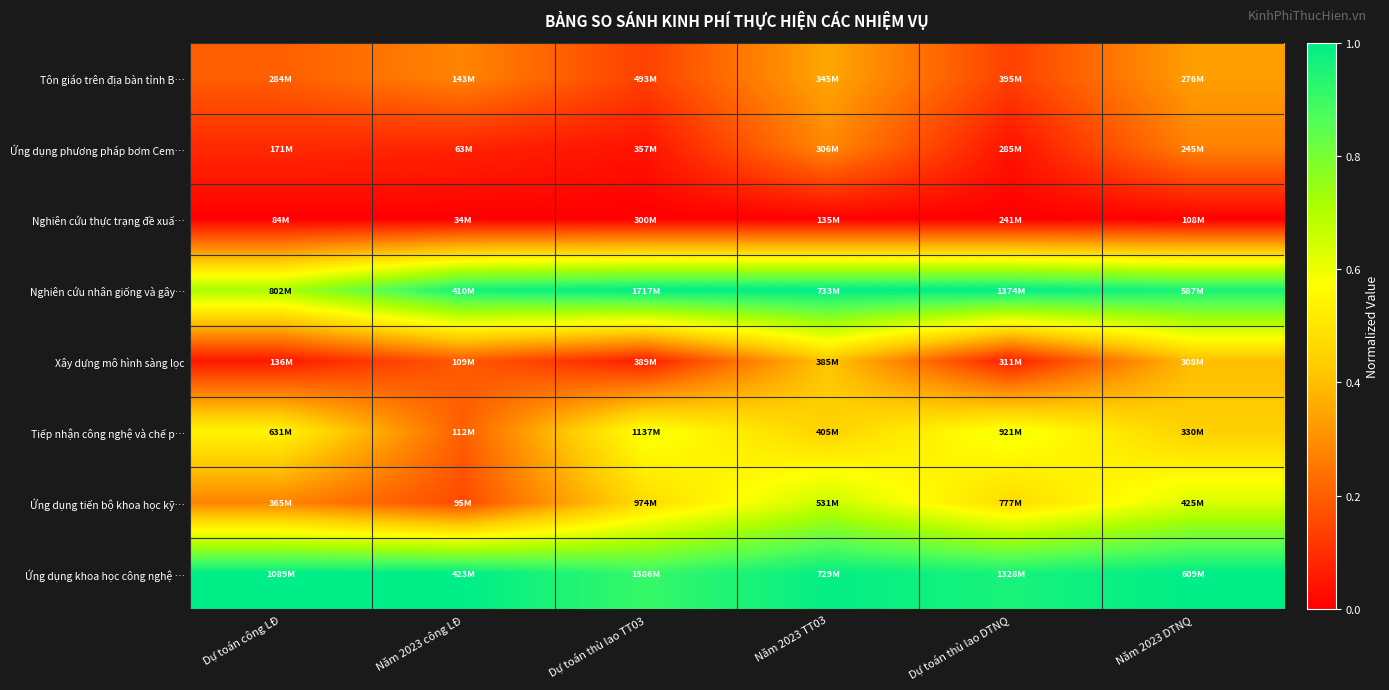

Reading right to left, extract all data points from this chart.

Tôn giáo trên địa bàn tỉnh B…: Năm 2023 DTNQ=0.3	Dự toán thù lao DTNQ=0.1	Năm 2023 TT03=0.4	Dự toán thù lao TT03=0.1	Năm 2023 công LĐ=0.3	Dự toán công LĐ=0.2
Ứng dụng phương pháp bơm Cem…: Năm 2023 DTNQ=0.3	Dự toán thù lao DTNQ=0.0	Năm 2023 TT03=0.3	Dự toán thù lao TT03=0.0	Năm 2023 công LĐ=0.1	Dự toán công LĐ=0.1
Nghiên cứu thực trạng đề xuấ…: Năm 2023 DTNQ=0.0	Dự toán thù lao DTNQ=0.0	Năm 2023 TT03=0.0	Dự toán thù lao TT03=0.0	Năm 2023 công LĐ=0.0	Dự toán công LĐ=0.0
Nghiên cứu nhân giống và gây…: Năm 2023 DTNQ=1.0	Dự toán thù lao DTNQ=1.0	Năm 2023 TT03=1.0	Dự toán thù lao TT03=1.0	Năm 2023 công LĐ=1.0	Dự toán công LĐ=0.7
Xây dựng mô hình sàng lọc: Năm 2023 DTNQ=0.4	Dự toán thù lao DTNQ=0.1	Năm 2023 TT03=0.4	Dự toán thù lao TT03=0.1	Năm 2023 công LĐ=0.2	Dự toán công LĐ=0.1
Tiếp nhận công nghệ và chế p…: Năm 2023 DTNQ=0.4	Dự toán thù lao DTNQ=0.6	Năm 2023 TT03=0.5	Dự toán thù lao TT03=0.6	Năm 2023 công LĐ=0.2	Dự toán công LĐ=0.5
Ứng dụng tiến bộ khoa học kỹ…: Năm 2023 DTNQ=0.6	Dự toán thù lao DTNQ=0.5	Năm 2023 TT03=0.7	Dự toán thù lao TT03=0.5	Năm 2023 công LĐ=0.2	Dự toán công LĐ=0.3
Ứng dụng khoa học công nghệ …: Năm 2023 DTNQ=1.0	Dự toán thù lao DTNQ=1.0	Năm 2023 TT03=1.0	Dự toán thù lao TT03=0.9	Năm 2023 công LĐ=1.0	Dự toán công LĐ=1.0